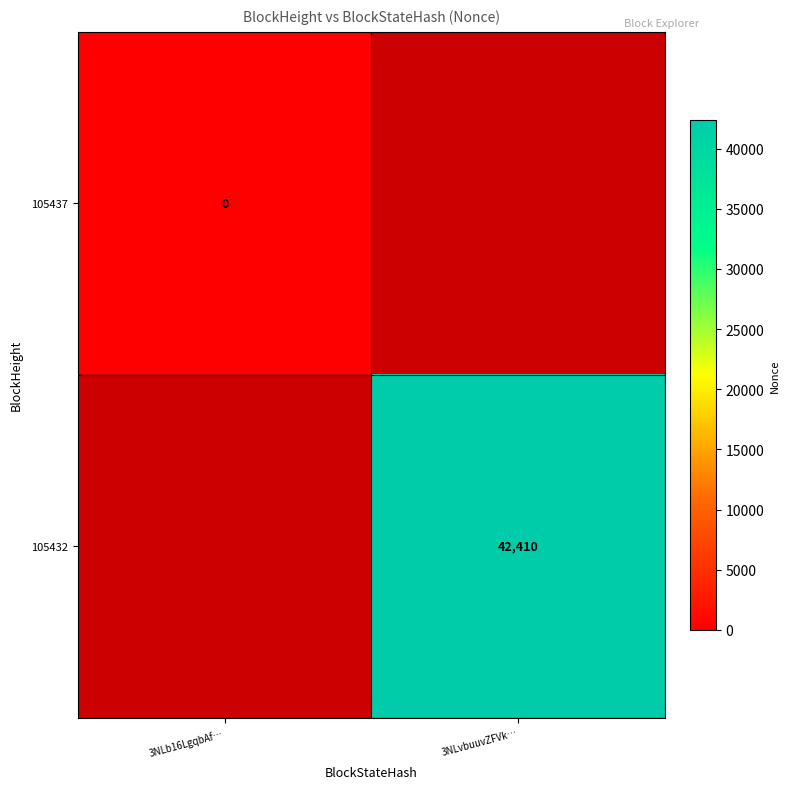

True or false: 105432 has a value of 21410 at 3NLvbuuvZFVk….

False